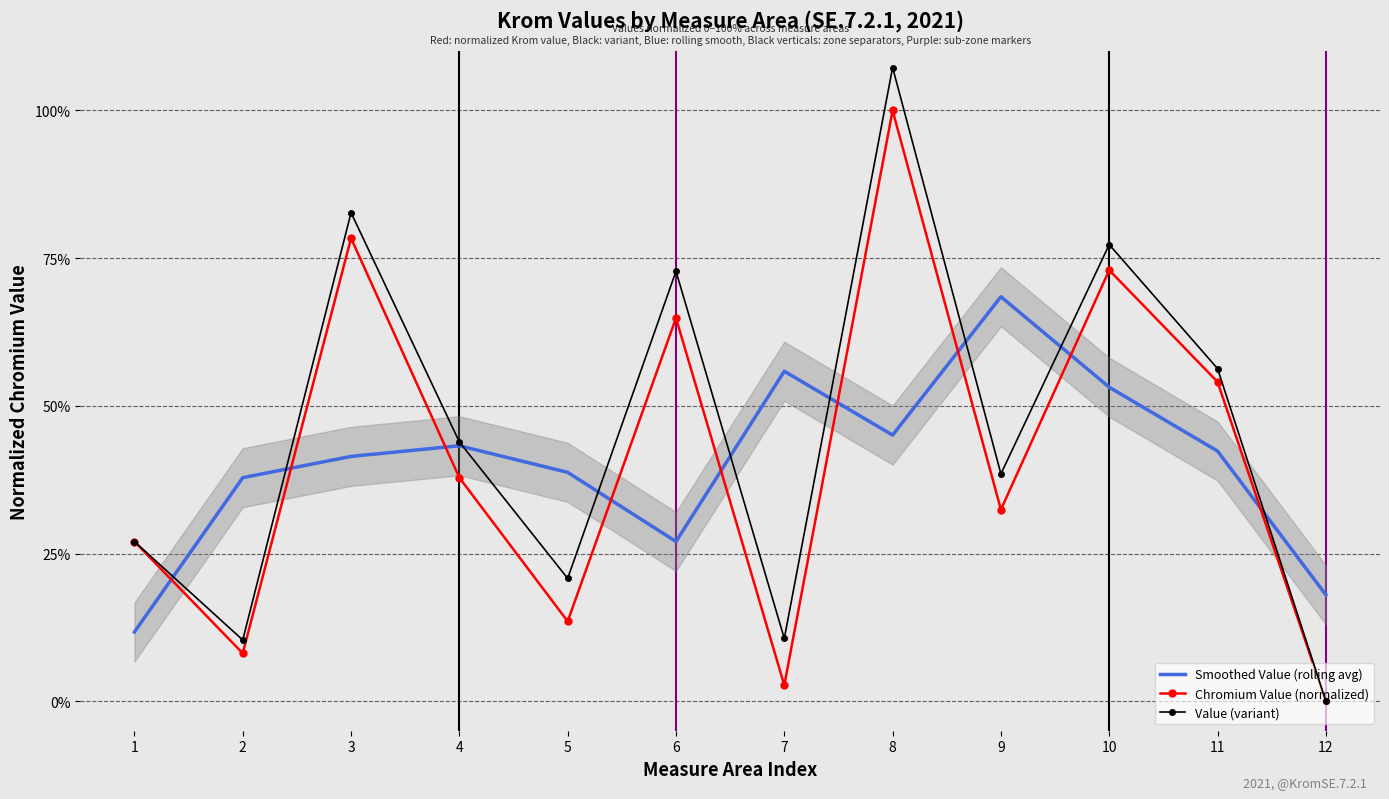

What is the average value of the Chromium Value (normalized) series?

41.0